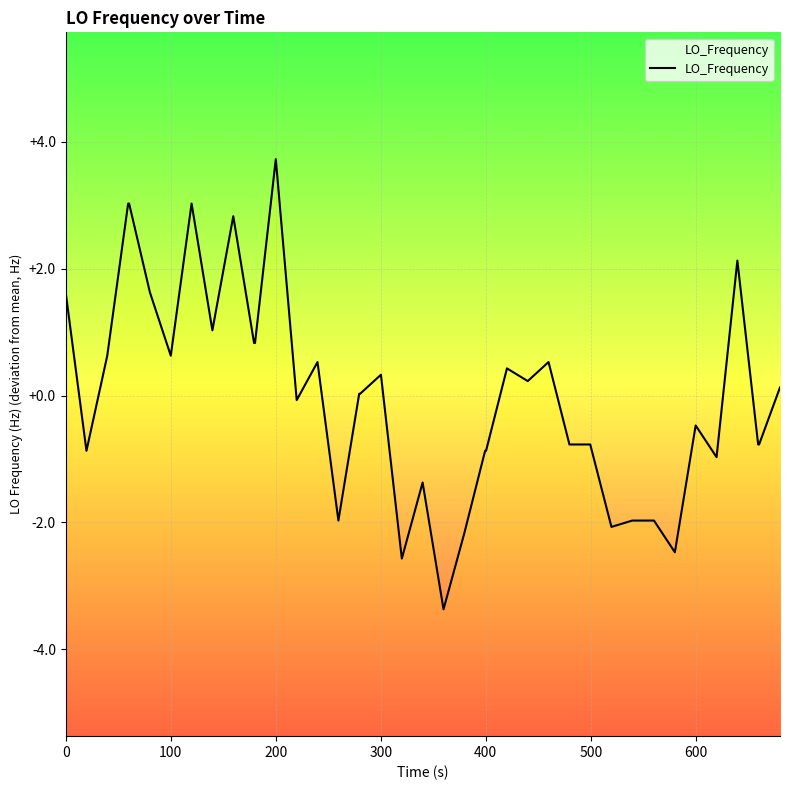

How many data points are less than 0?

19